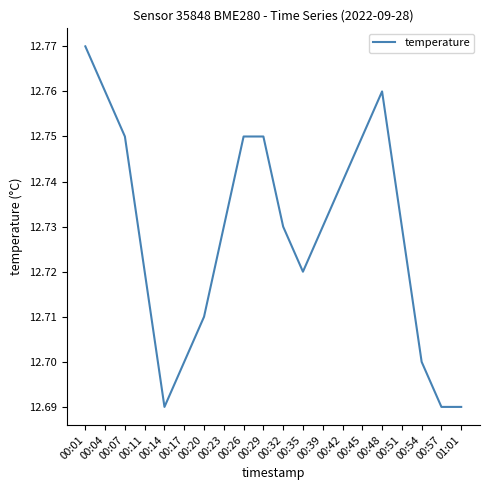

The chart shows a value of 8.7 at 00:07. True or false?

False